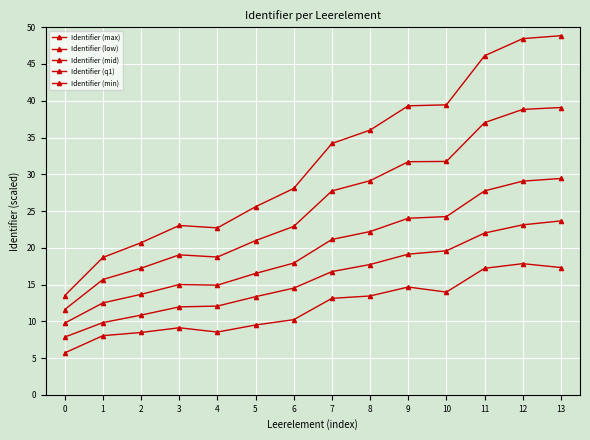

How many interior local valleys does the Identifier (low) series have?

1